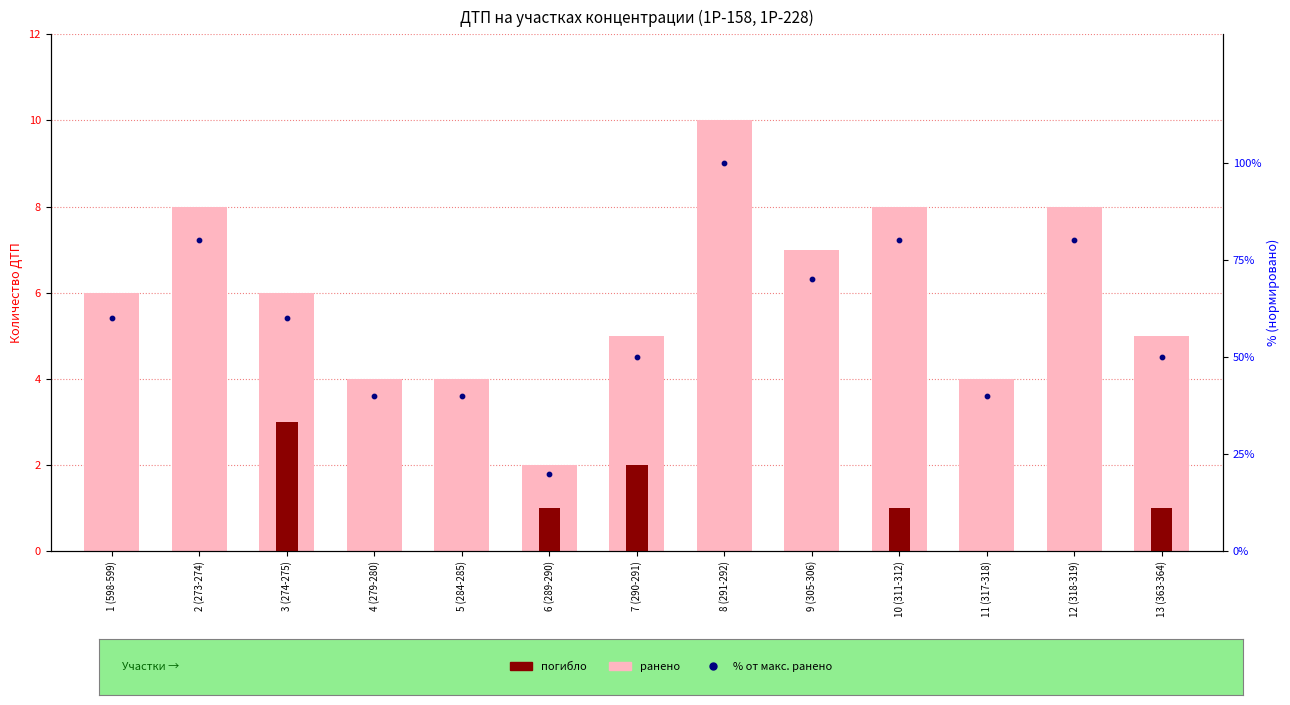

What is the total value across all series at 5 (284-285)?

44